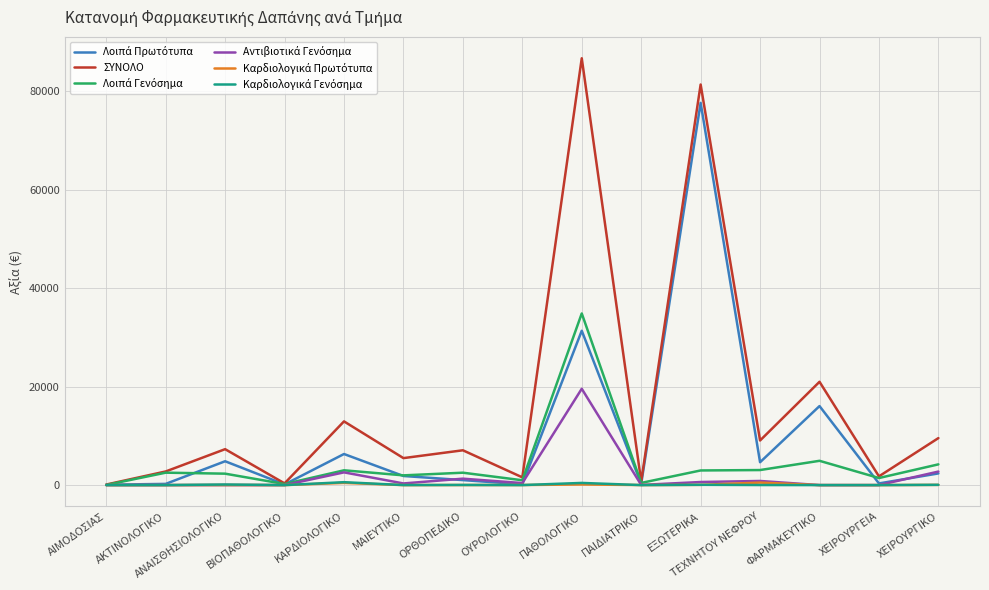

The ΣΥΝΟΛΟ series shows 9063.8 at ΤΕΧΝΗΤΟΥ ΝΕΦΡΟΥ. True or false?

True